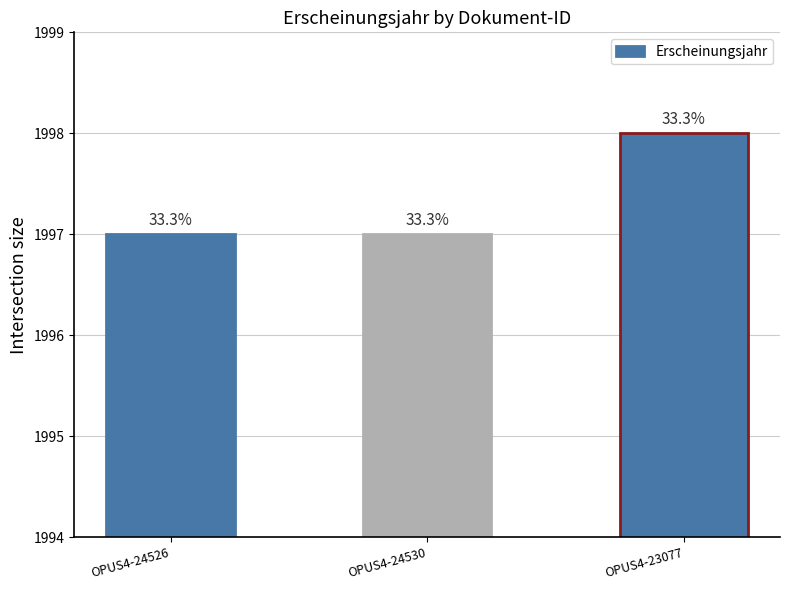

Which category has the highest value across all series?

OPUS4-23077